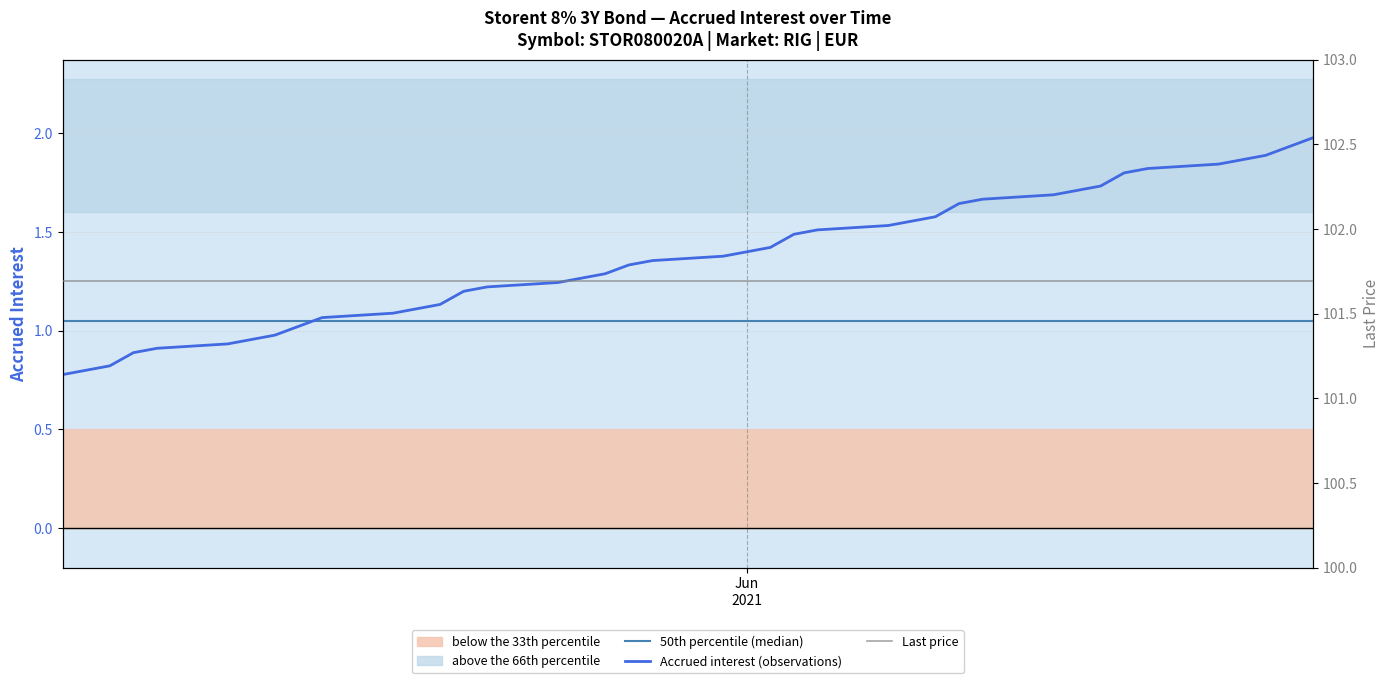

Which series has the largest total across all categories?

Last price